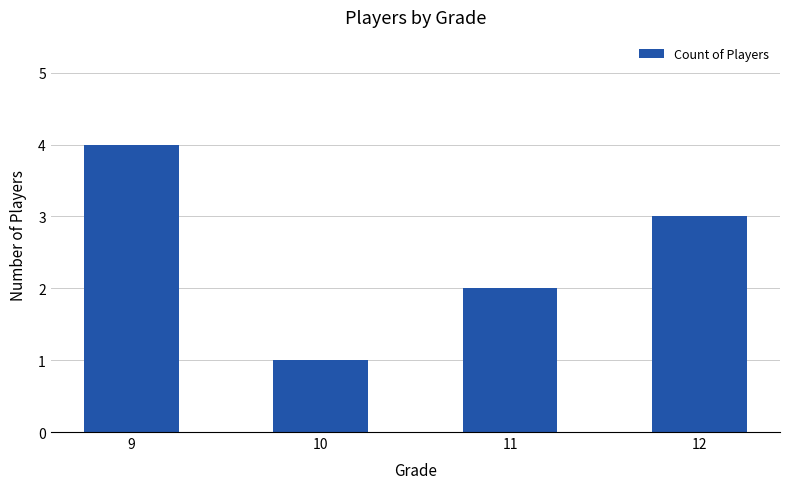

What is the change in value from 9 to 12?

-1